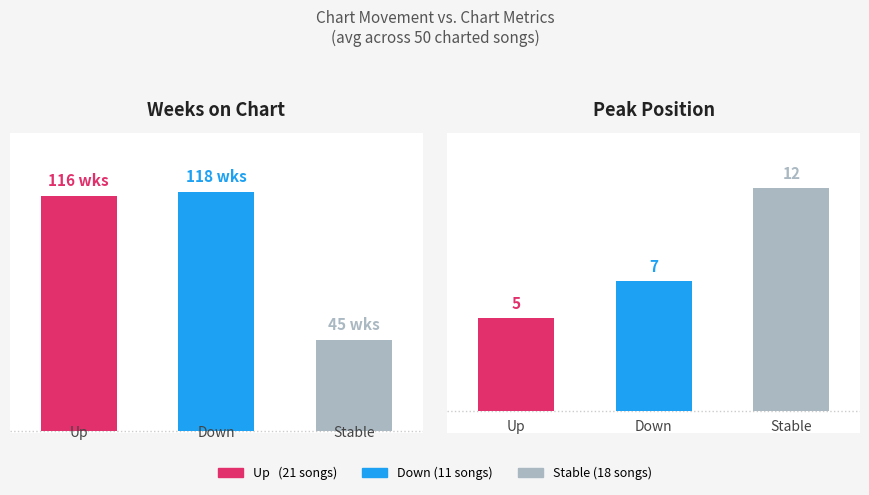

List the series in order of their peak value, lowest first.

Peak Position, Weeks on Chart